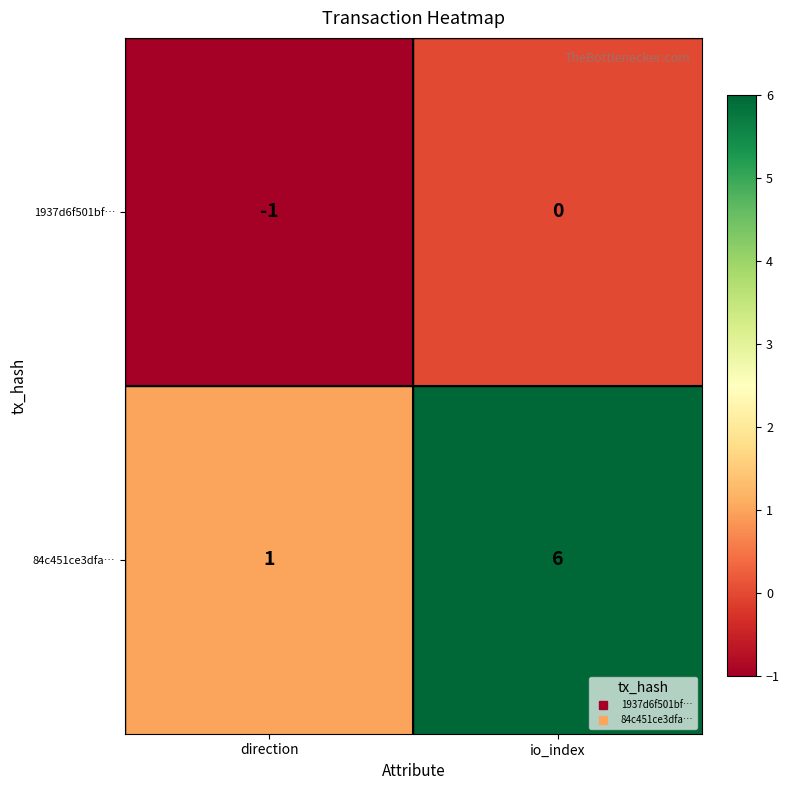

Rank the series by their maximum value, from lowest to highest.

1937d6f501bf…, 84c451ce3dfa…